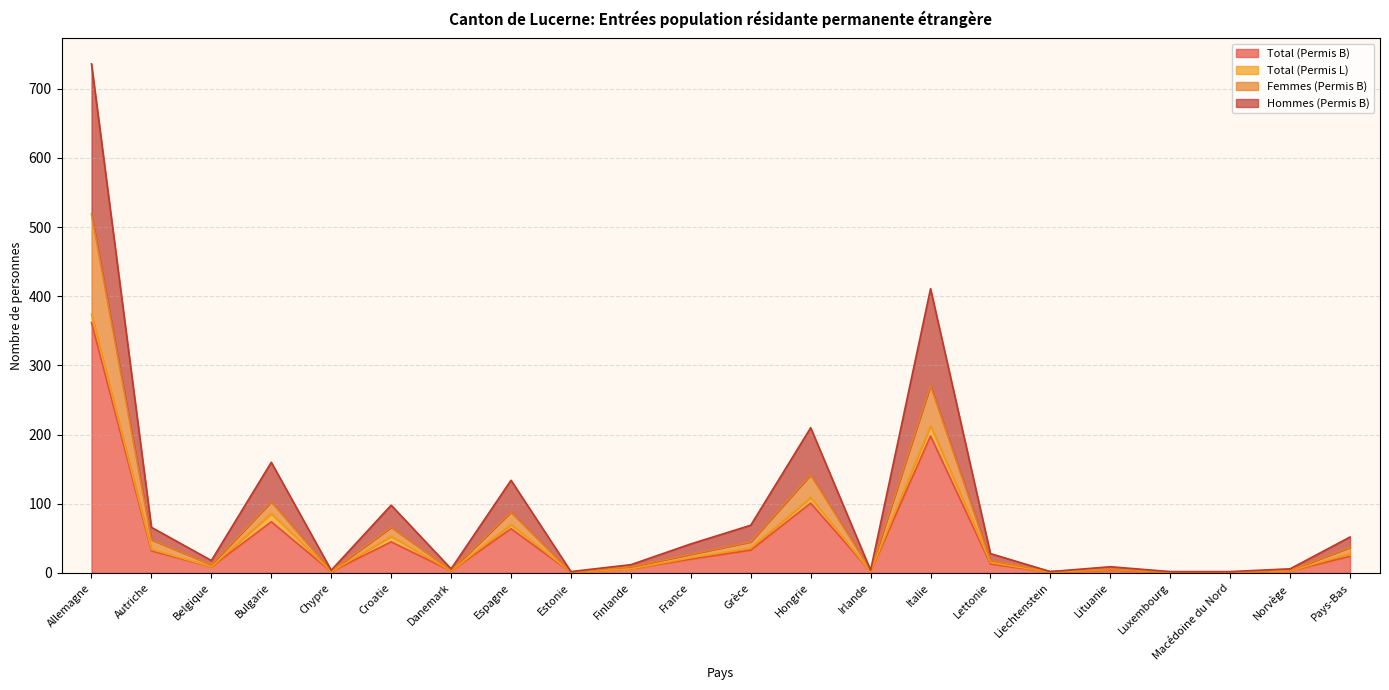

What is the highest value of the Total (Permis B) series?

362